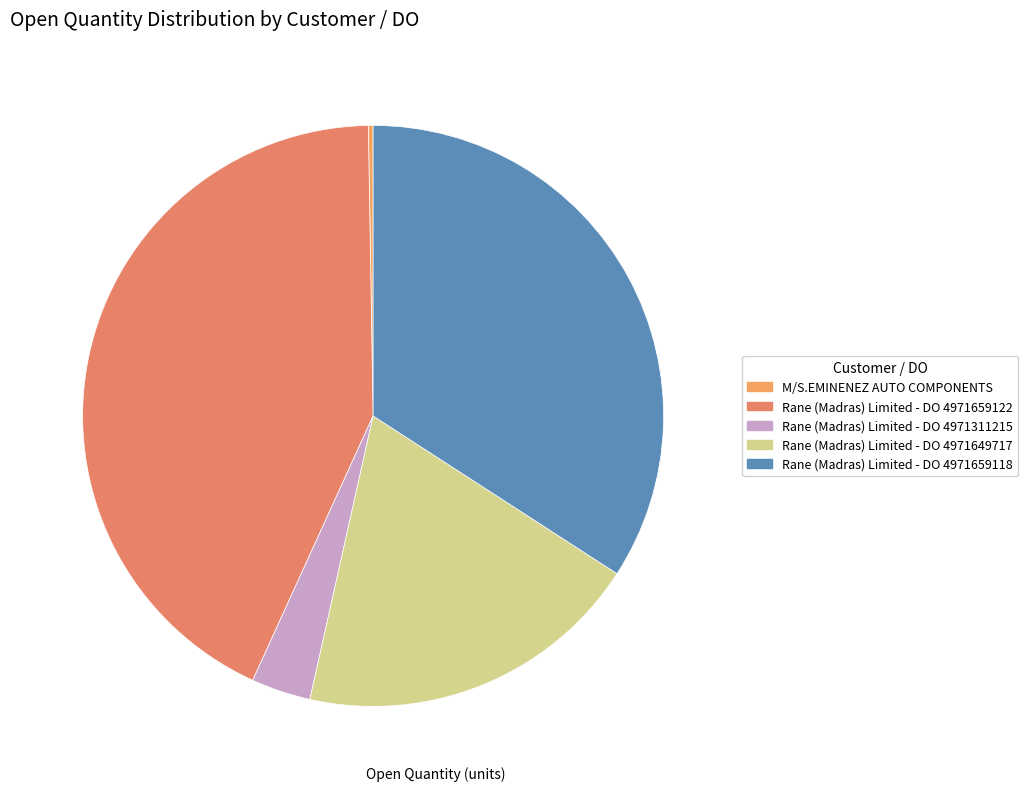

To the nearest percent, what is the difference between the largest and smallest slice percentages?

43%